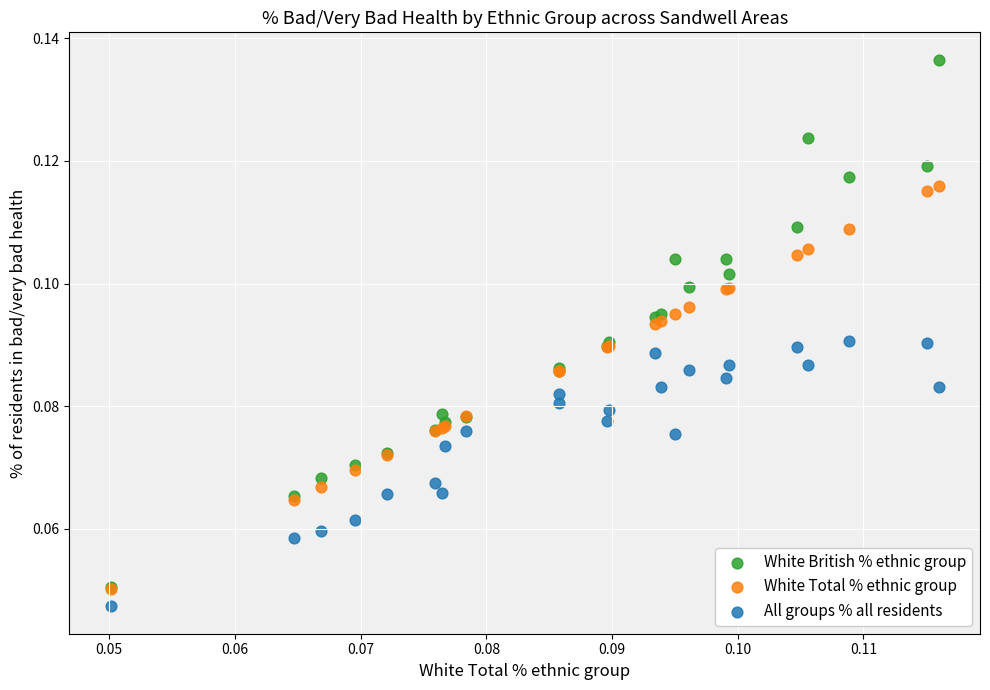

What are all the series names shown in the legend?

White British % ethnic group, White Total % ethnic group, All groups % all residents